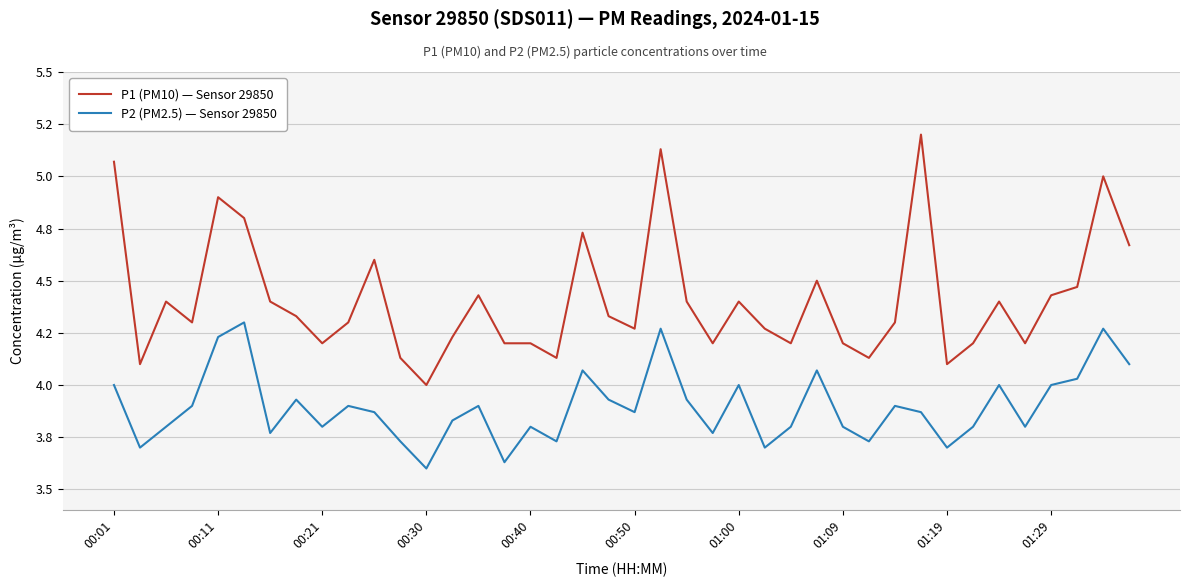

Does the chart display data point markers on the line(s)?

No